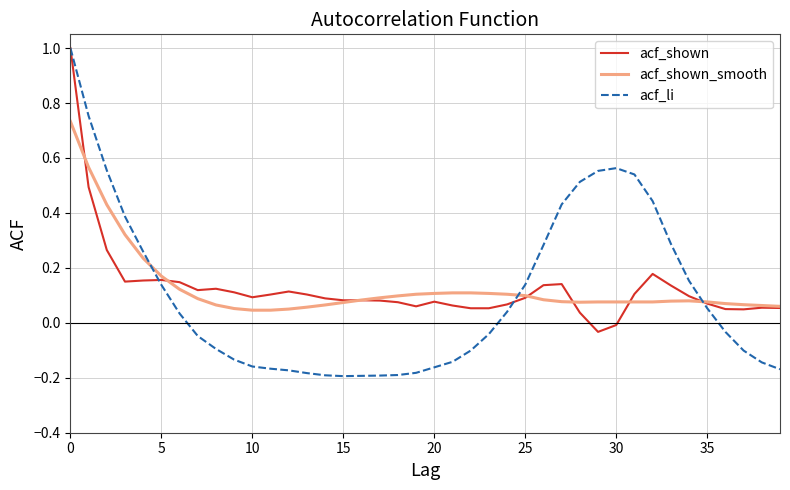

Which series has the widest spread of values?

acf_li